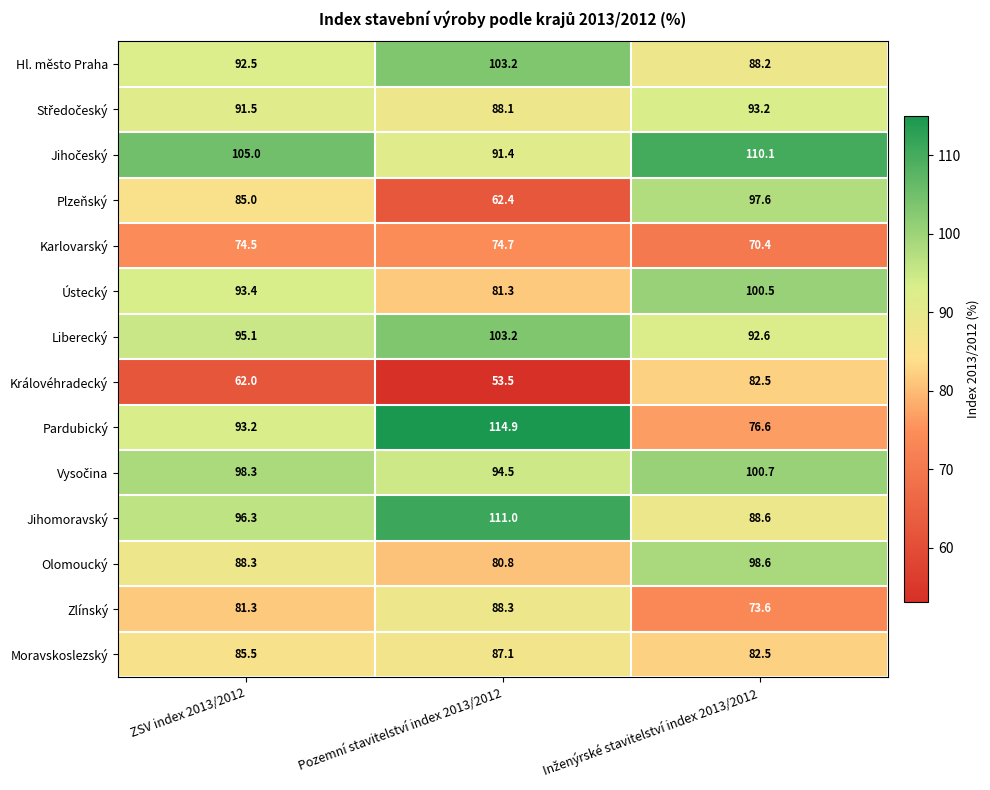

True or false: Hl. město Praha has a value of 103.2 at Pozemní stavitelství index 2013/2012.

True